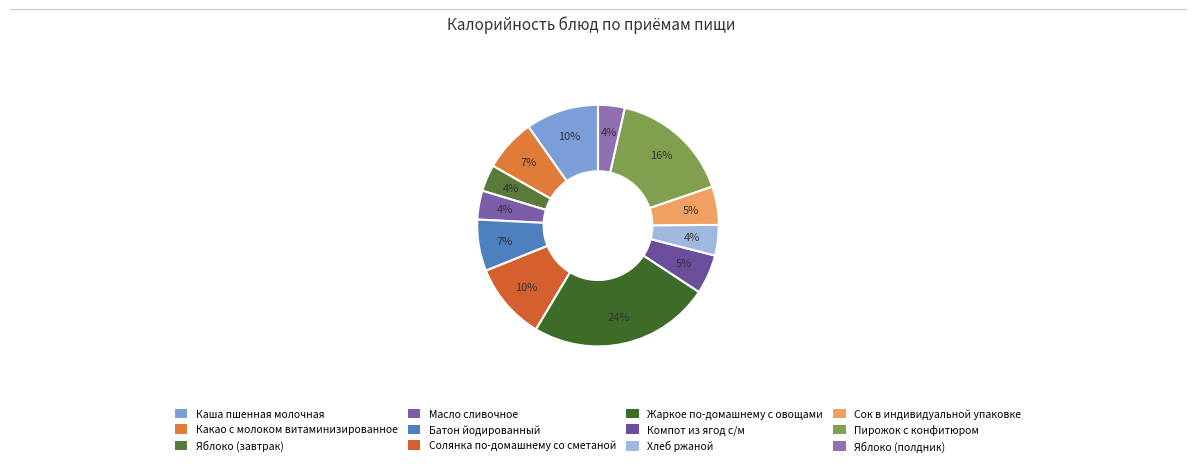

Is it true that Сок в индивидуальной упаковке is 16% of the pie?

False